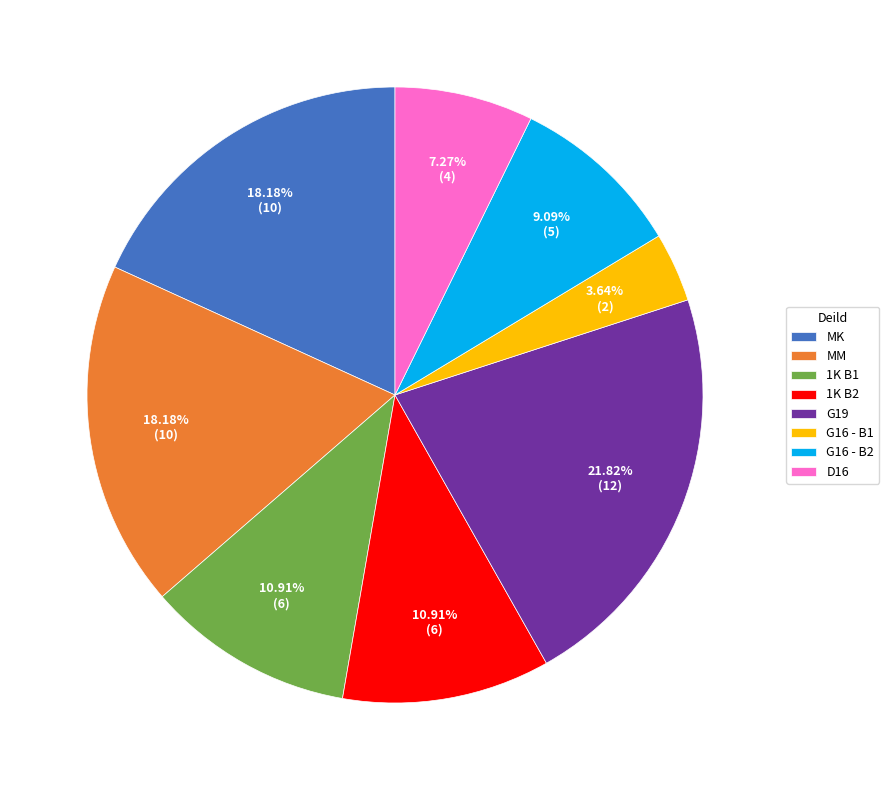

True or false: G19 accounts for 33% of the total.

False